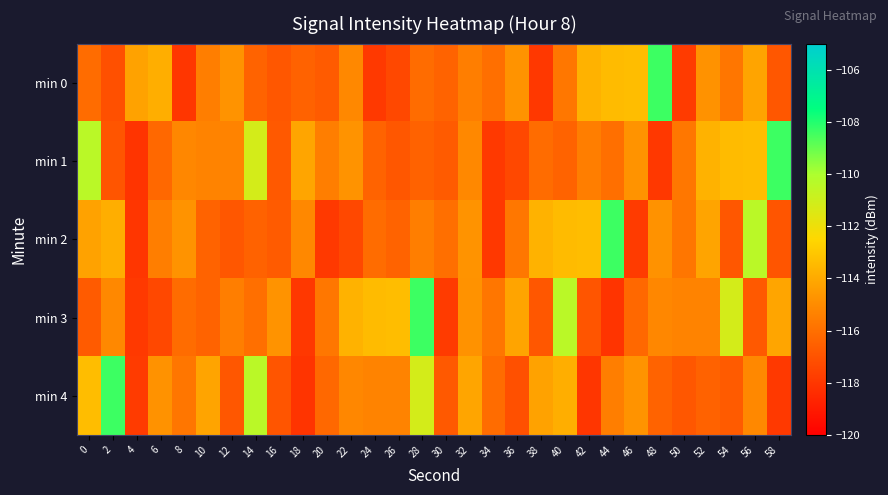

What is the spread (max minus min) of values at 18?

3.9